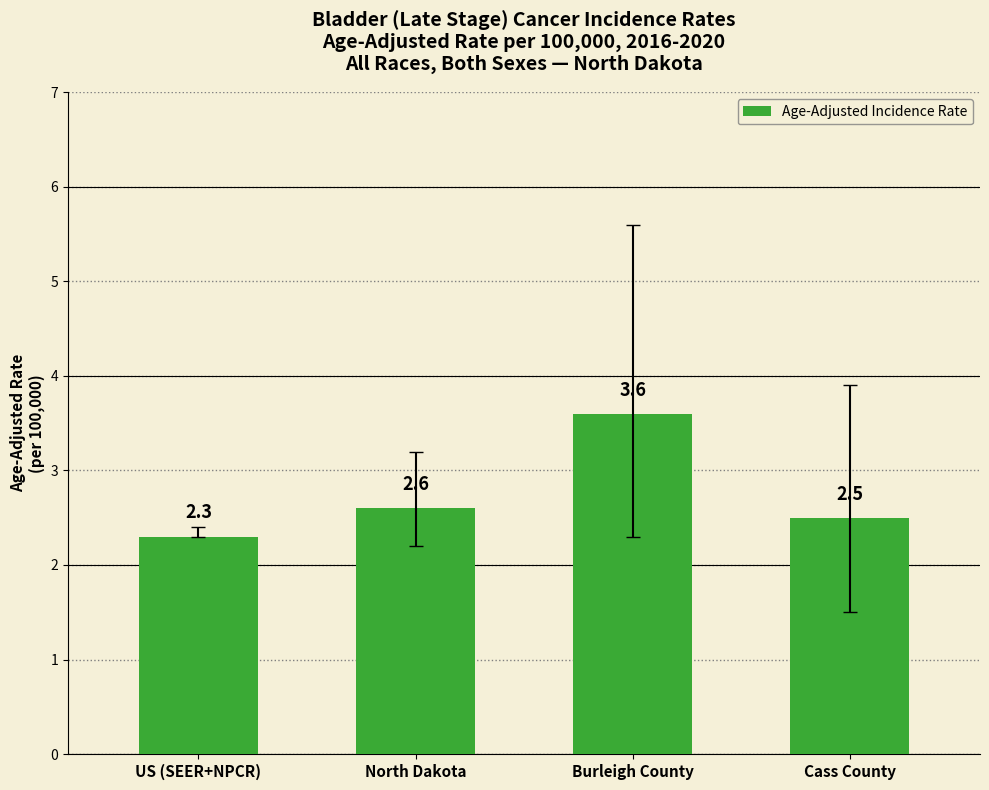

Reading left to right, what are all the values shown in this chart?

2.3	2.6	3.6	2.5